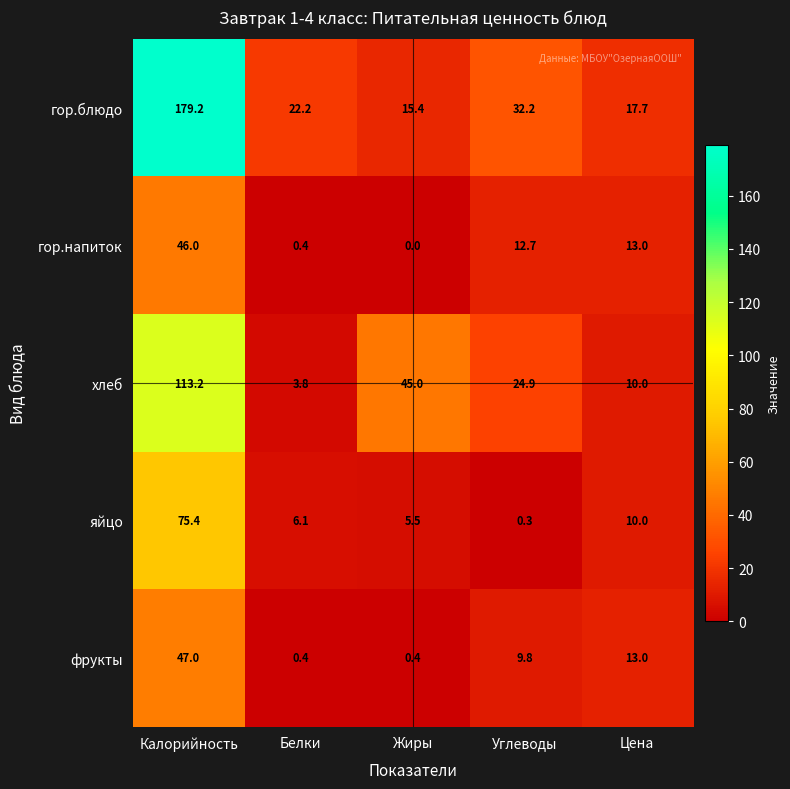

Rank the series at Калорийность from highest to lowest value.

гор.блюдо, хлеб, яйцо, фрукты, гор.напиток